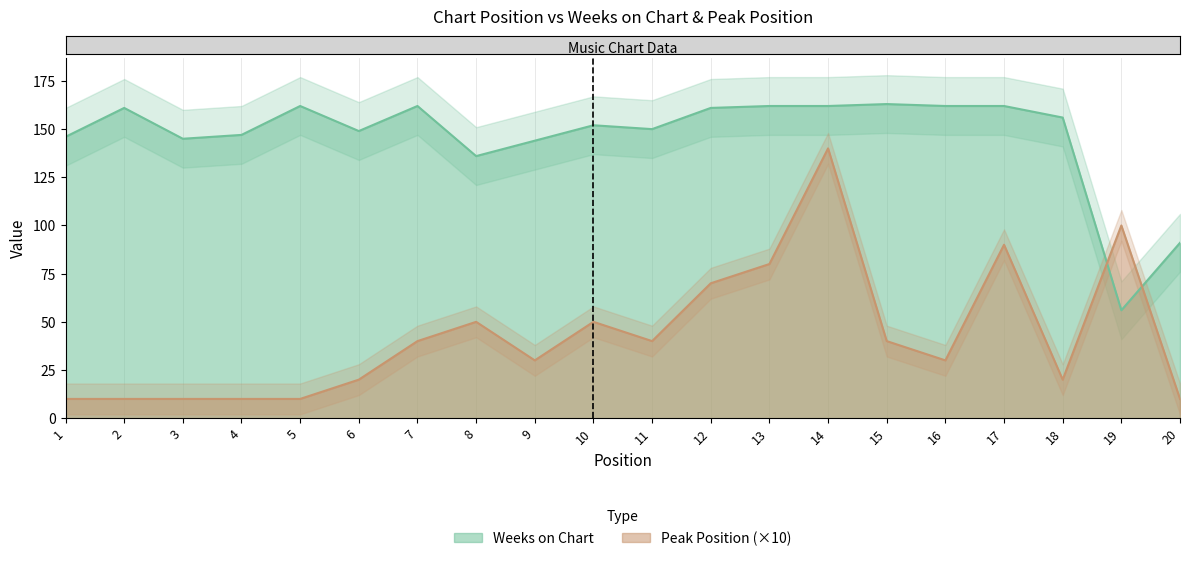

True or false: Peak Position has a value of 68 at 15.

False